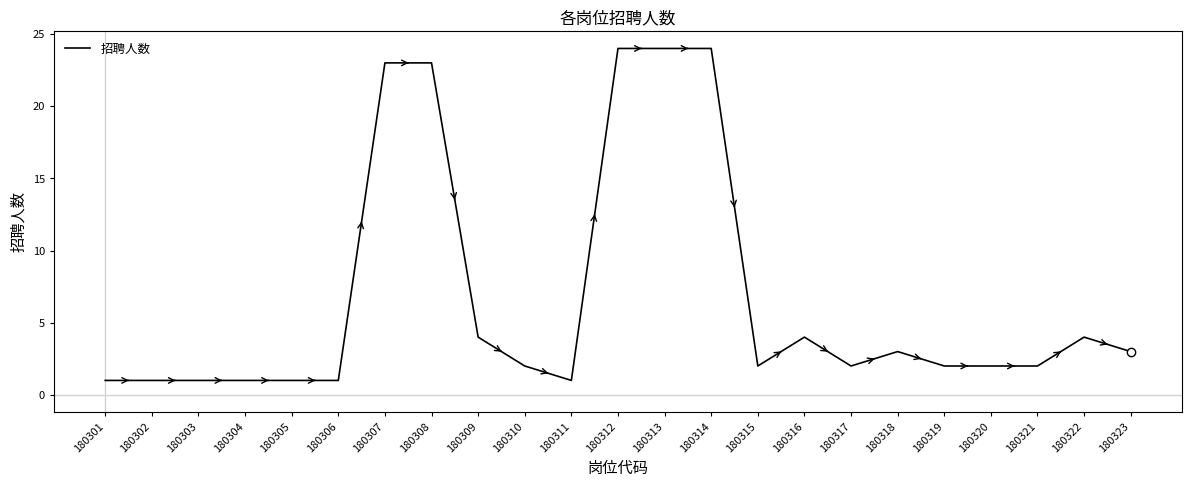

Reading left to right, list all the values displayed in this chart.

1	1	1	1	1	1	23	23	4	2	1	24	24	24	2	4	2	3	2	2	2	4	3